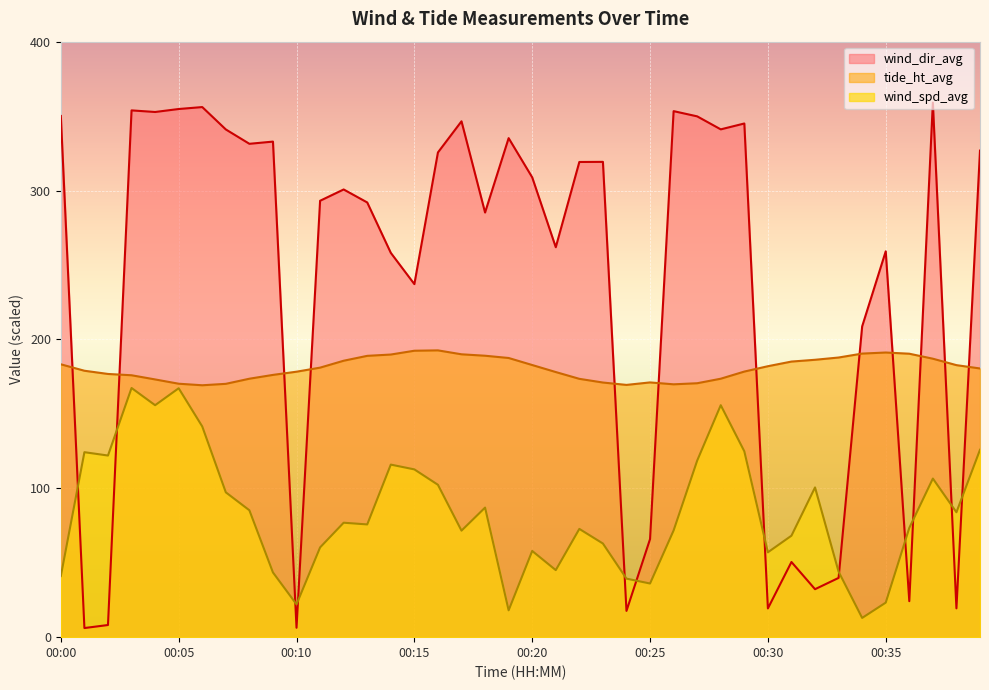

Which category has the highest value in the wind_spd_avg series?

00:03